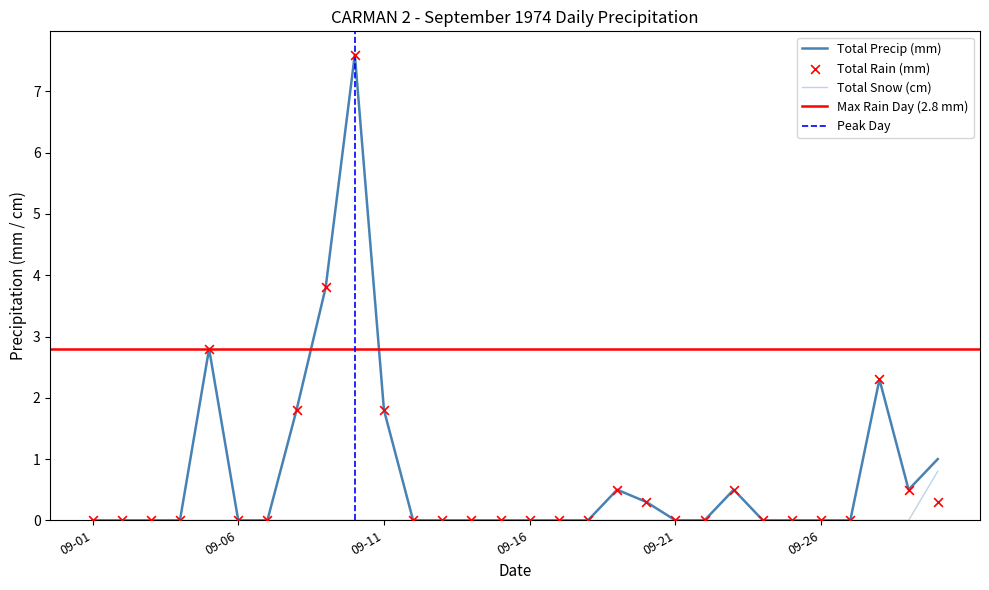

What is the total value across all series at 1974-09-30?

2.1